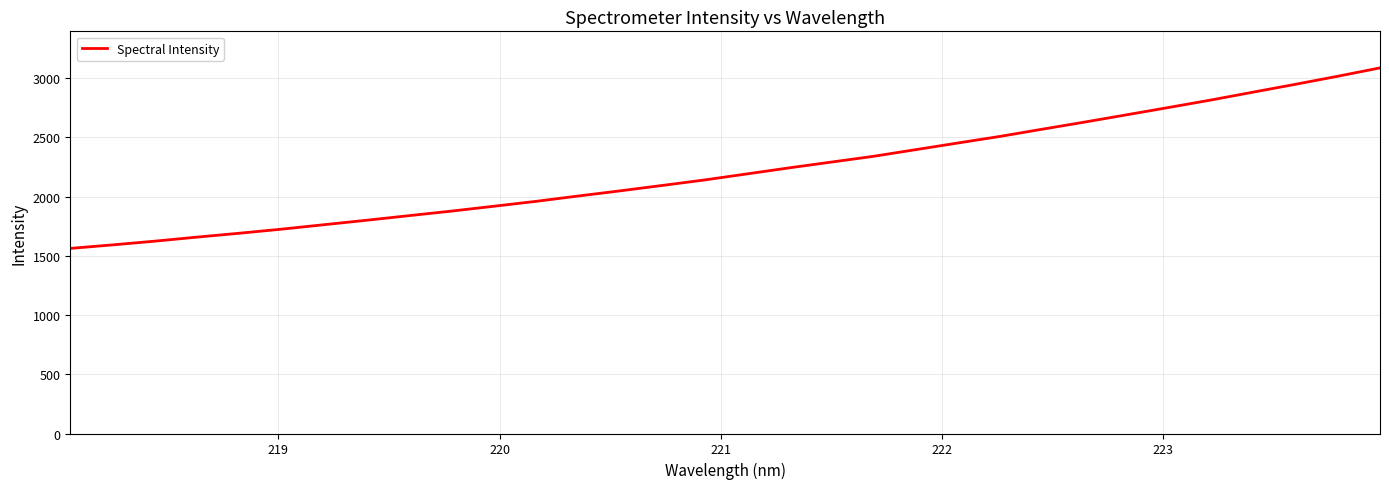

What is the minimum value shown in the chart?

1562.5